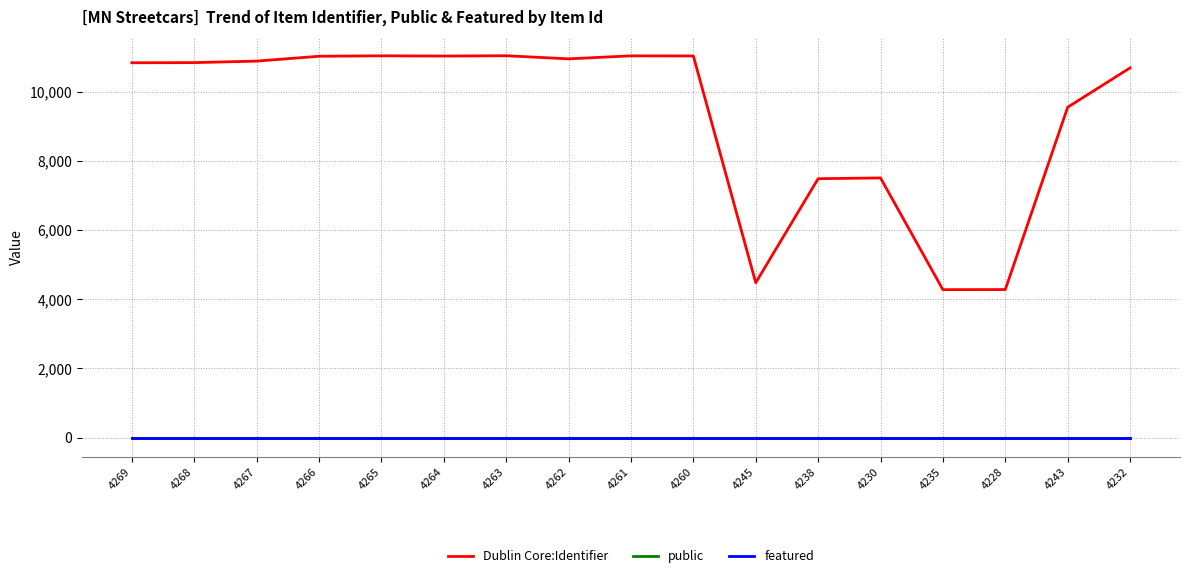

Which series has the widest spread of values?

Dublin Core:Identifier